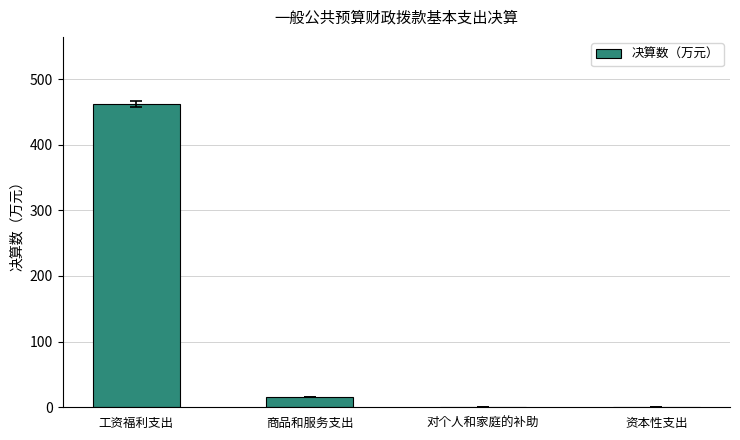

Which category has the highest value across all series?

工资福利支出